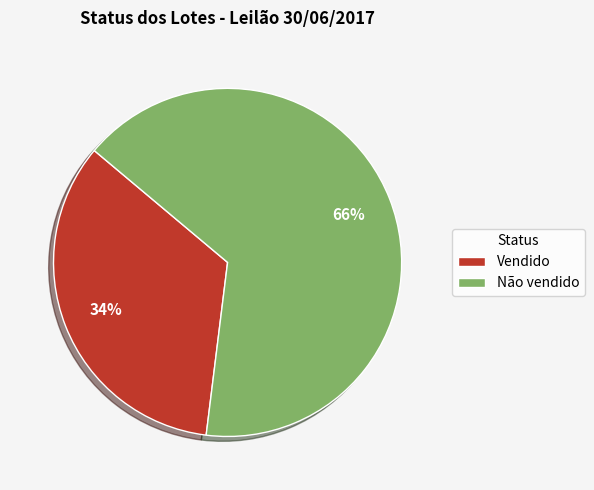

To the nearest percent, what is the combined percentage of Vendido and Não vendido?

100%